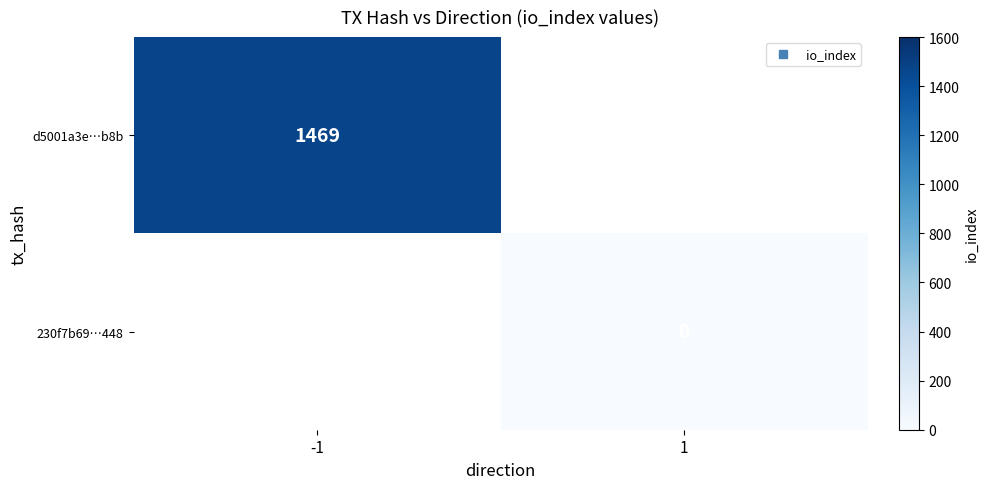

How many categories are shown in the chart?

2